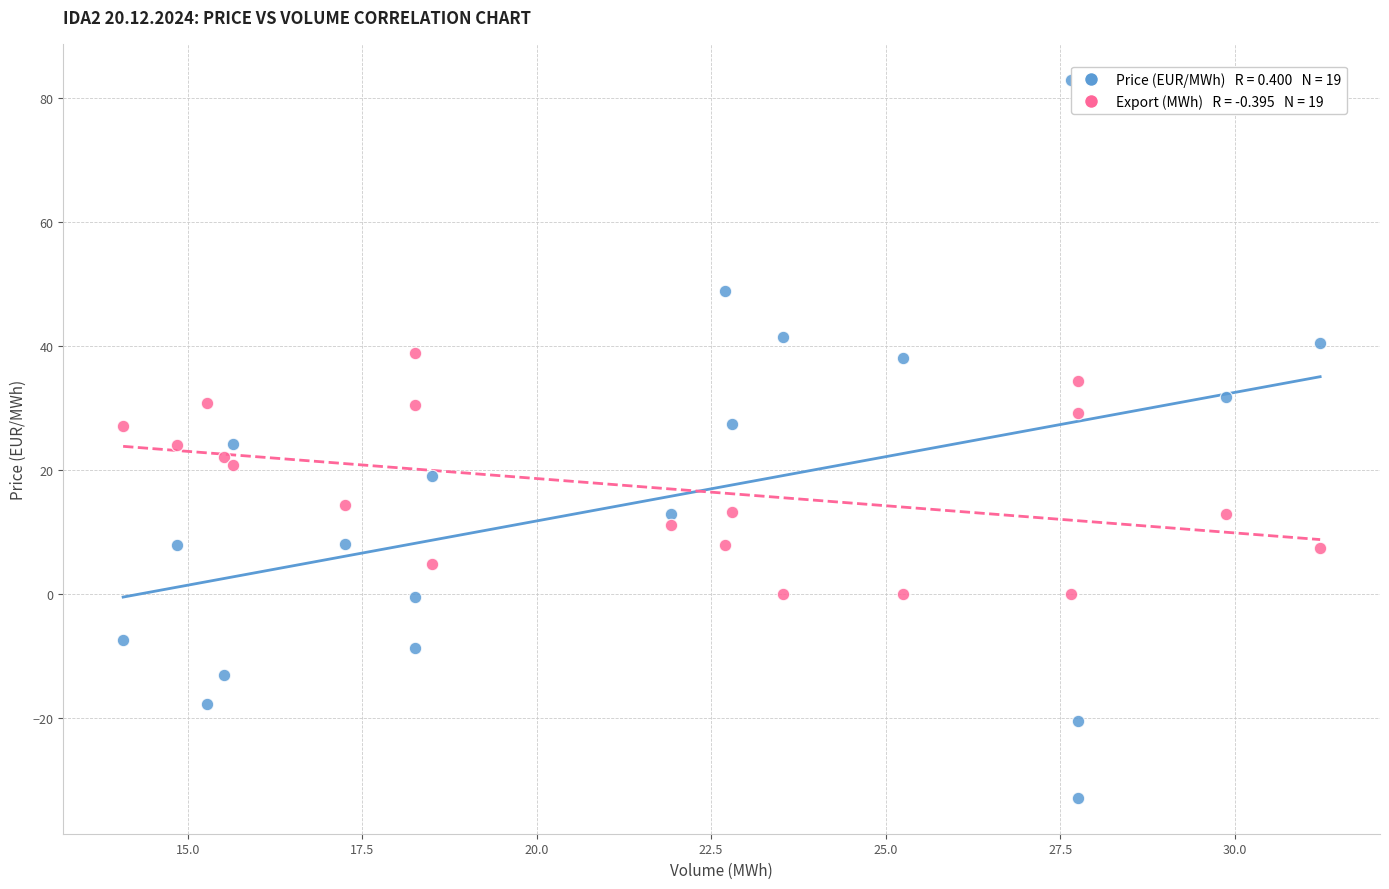

Across all data points, what is the range of Y values (max minus min)?

115.8